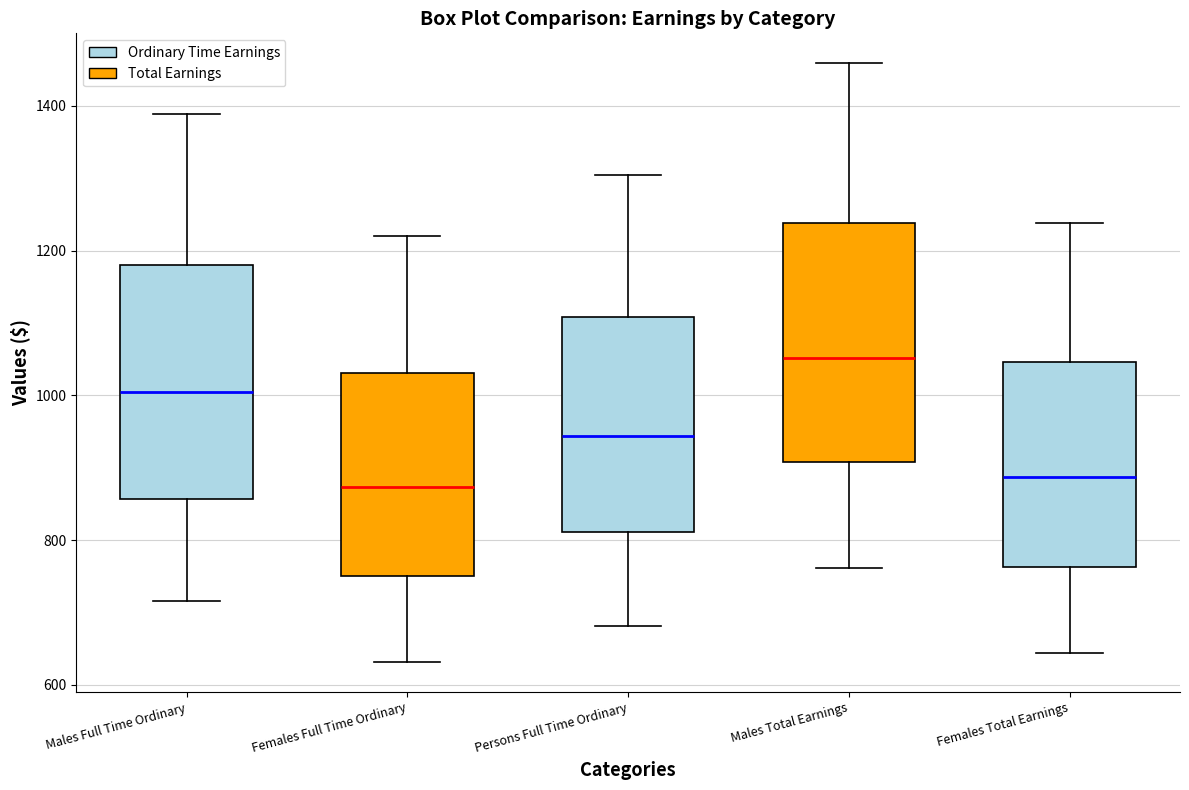

Which box's median line is the highest?

Males Total Earnings